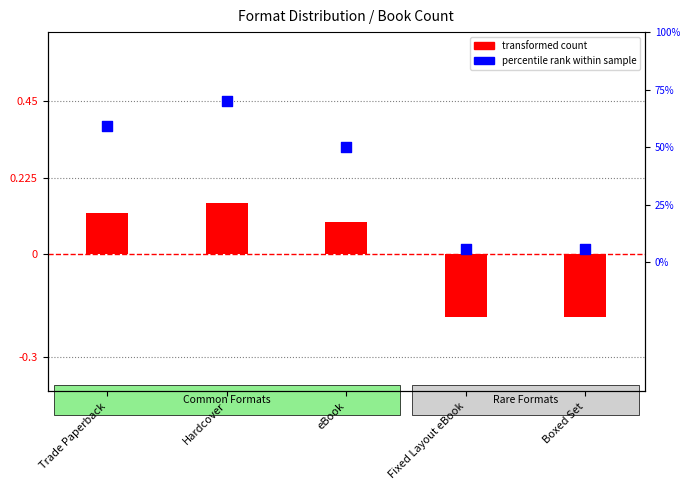

At which category is the sum across all series the highest?

Hardcover